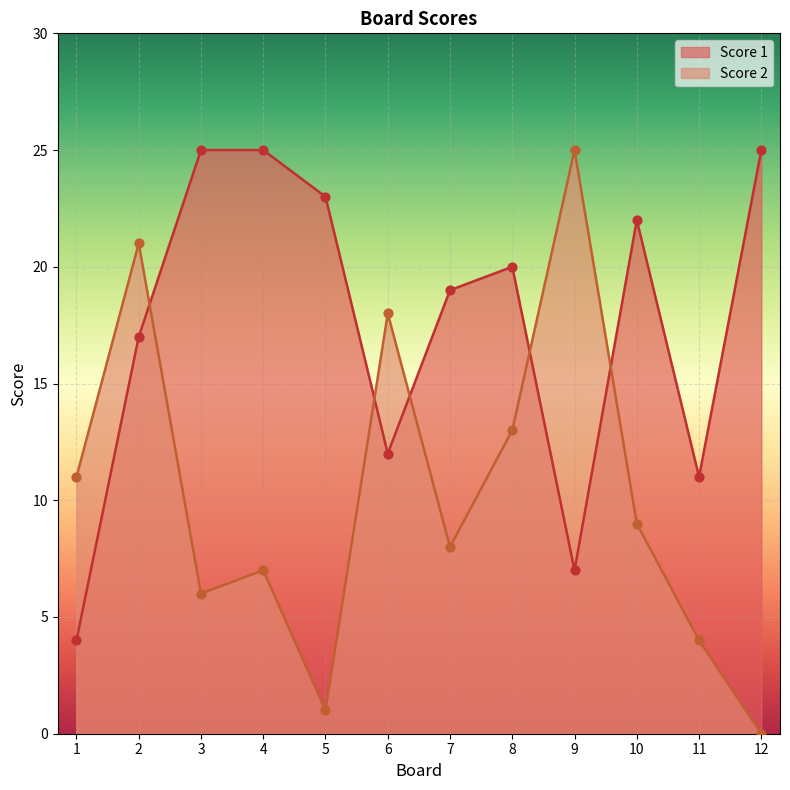

Which series has the largest total across all categories?

Score 1